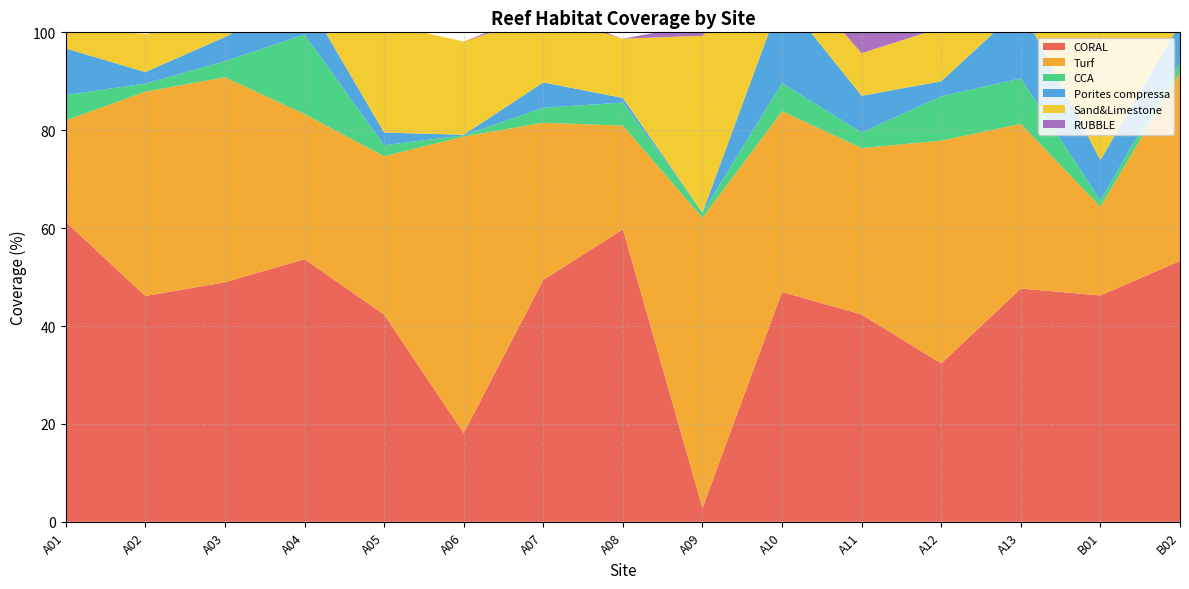

Reading left to right, extract all data points from this chart.

CORAL: A01=61.3	A02=46.1	A03=48.9	A04=53.6	A05=42.4	A06=18.1	A07=49.4	A08=59.8	A09=2.8	A10=46.9	A11=42.4	A12=32.4	A13=47.6	B01=46.2	B02=53.3
Turf: A01=20.7	A02=41.8	A03=41.9	A04=29.6	A05=32.4	A06=60.6	A07=32.1	A08=21.2	A09=59.3	A10=36.9	A11=34.0	A12=45.5	A13=33.6	B01=18.1	B02=38.5
CCA: A01=5.2	A02=1.6	A03=3.3	A04=16.2	A05=2.2	A06=0.2	A07=3.1	A08=4.7	A09=1.1	A10=5.8	A11=3.2	A12=9.1	A13=9.3	B01=1.3	B02=2.1
Porites compressa: A01=9.5	A02=2.4	A03=4.9	A04=7.8	A05=2.6	A06=0.1	A07=5.2	A08=0.9	A09=0.0	A10=17.6	A11=7.5	A12=3.1	A13=14.5	B01=8.2	B02=7.9
Sand&Limestone: A01=4.5	A02=7.8	A03=3.1	A04=0.0	A05=22.2	A06=19.1	A07=13.7	A08=12.1	A09=36.1	A10=6.9	A11=8.7	A12=10.9	A13=7.8	B01=26.9	B02=0.9
RUBBLE: A01=0.0	A02=0.0	A03=0.4	A04=1.0	A05=0.0	A06=0.0	A07=1.1	A08=0.0	A09=2.4	A10=6.4	A11=9.1	A12=15.1	A13=10.3	B01=2.9	B02=9.9